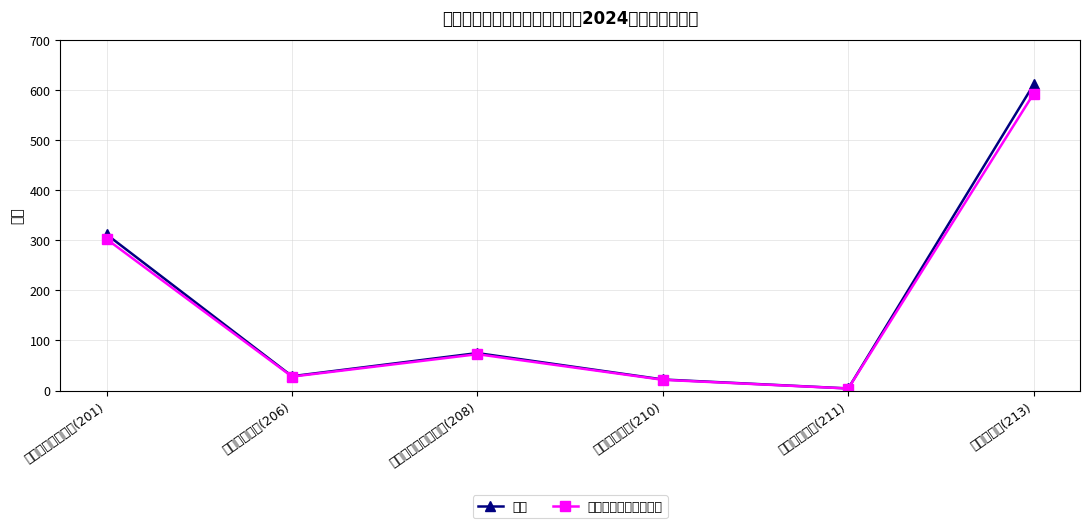

At 一般公共服务支出(201), list the series in order from largest to smallest.

总计, 一般公共预算拨款收入